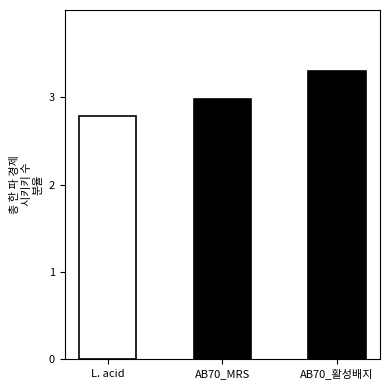

The value at AB70_활성배지 is 3.3. True or false?

True